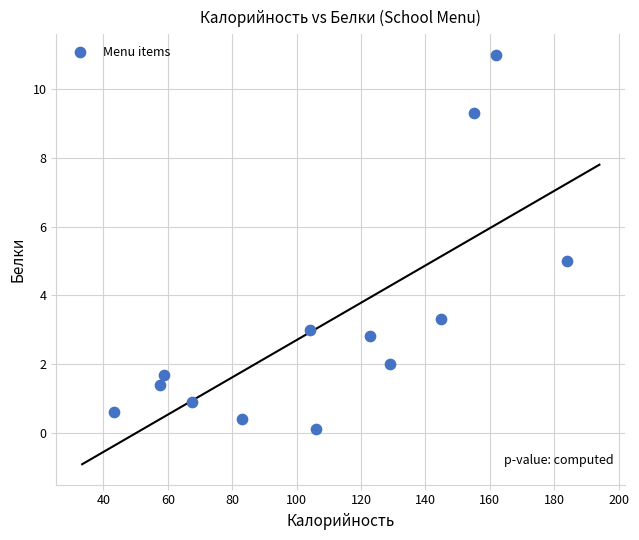

What is the range of Y values (max minus min)?

10.9